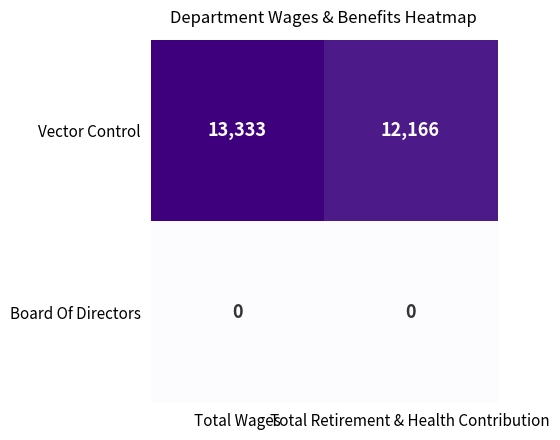

Rank the series by their average value, from highest to lowest.

Vector Control, Board Of Directors